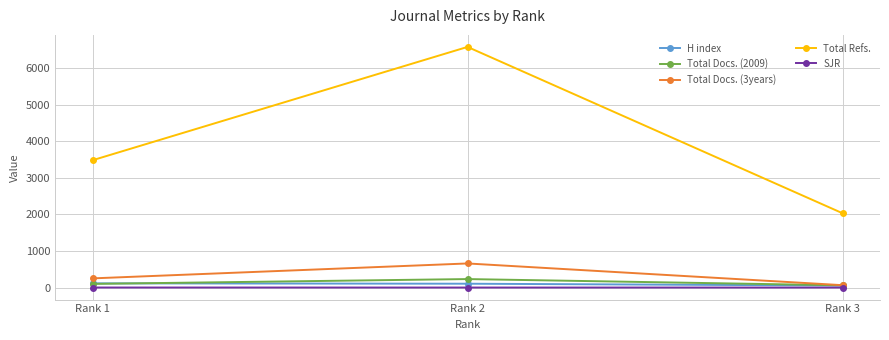

What are all the series names shown in the legend?

H index, Total Docs. (2009), Total Docs. (3years), Total Refs., SJR